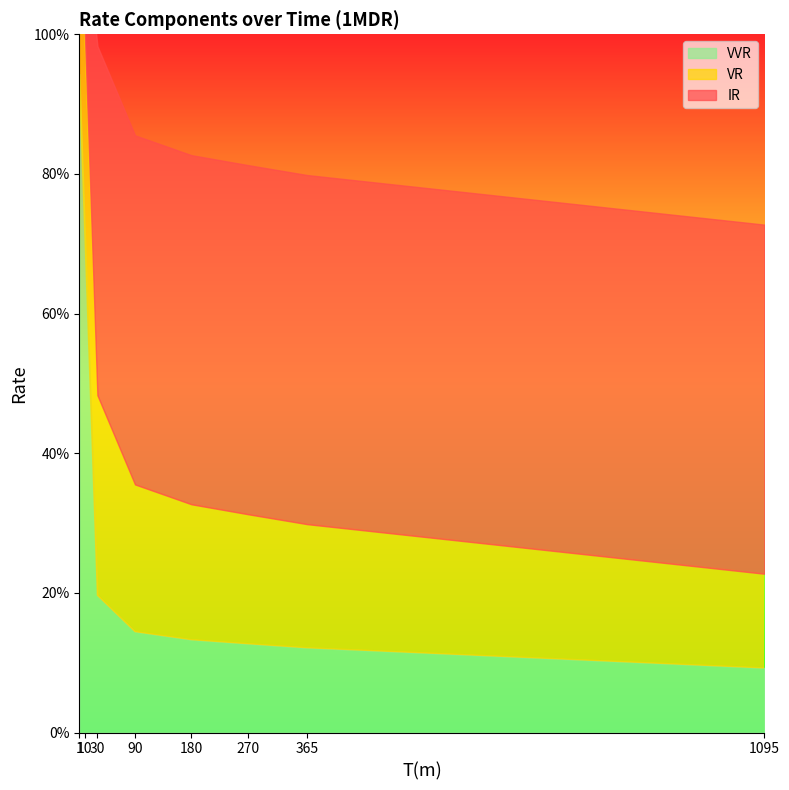

What are all the series names shown in the legend?

VVR, IR, VR